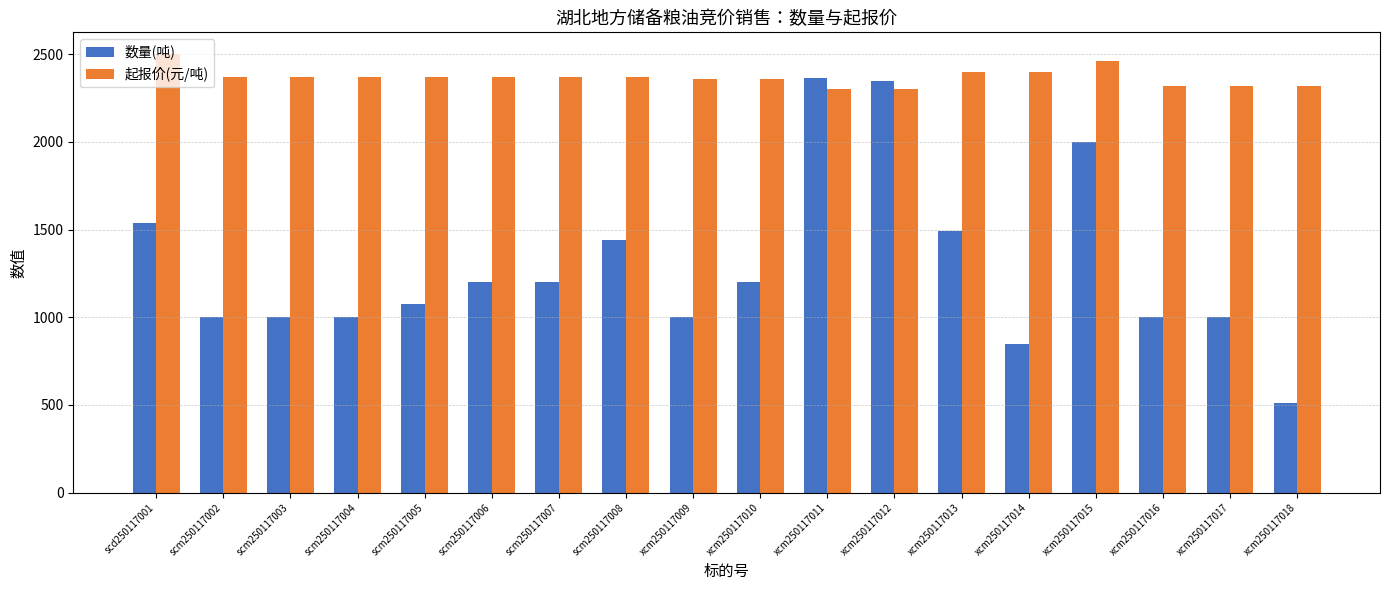

True or false: 数量(吨) has a value of 1000.0 at xcm250117016.

True